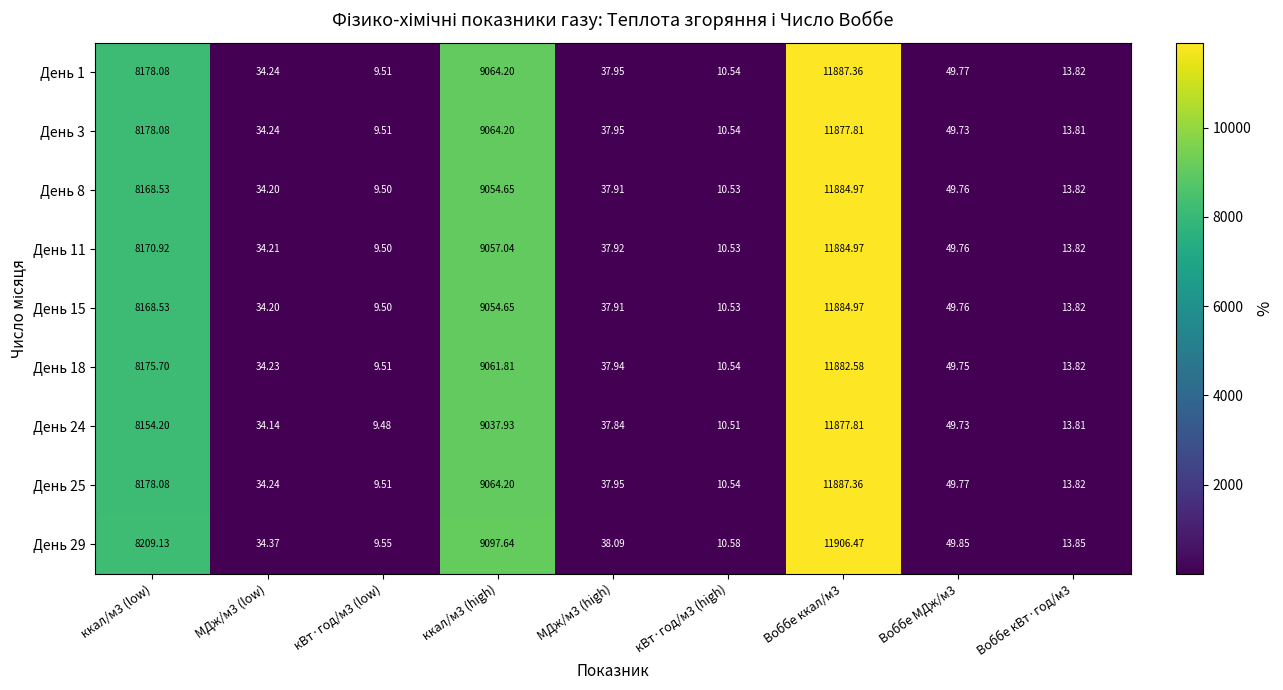

Is the value of День 18 at кВт·год/м3 (low) greater than the value of День 8 at ккал/м3 (high)?

No